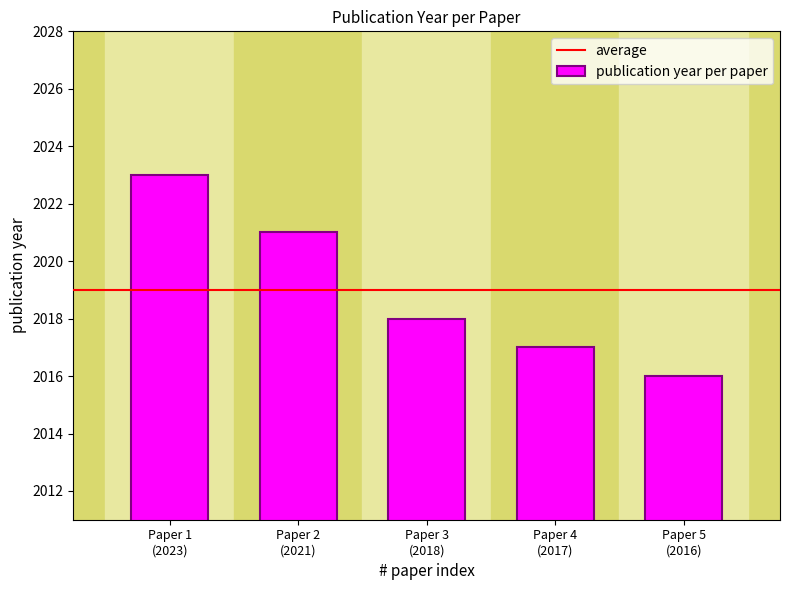

What is the label of the 3rd bar from the right?

Paper 3
(2018)